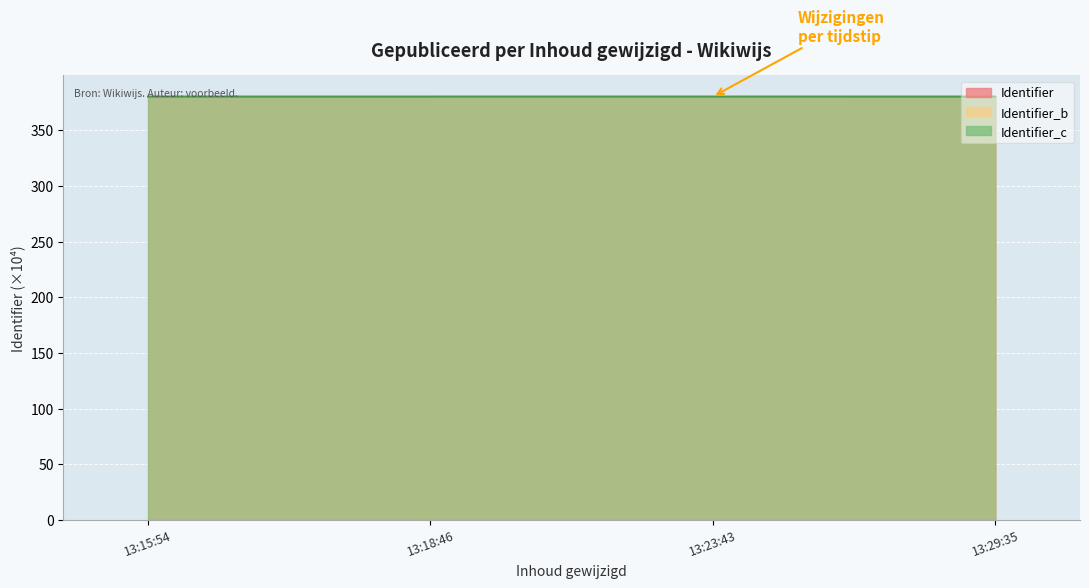

Where is Identifier_c nearest to the value 380?

13:23:43